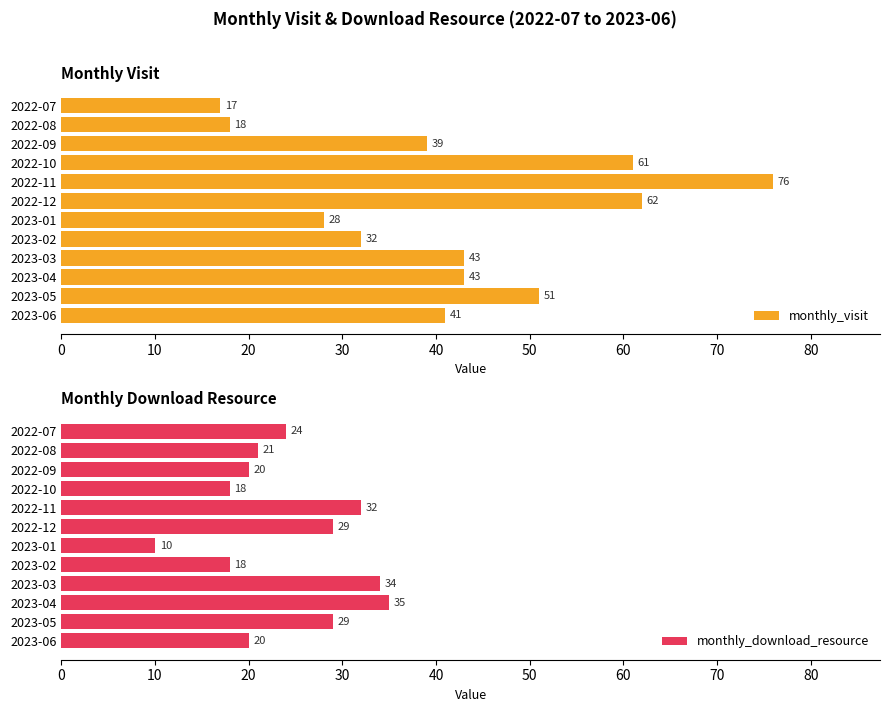

Rank the series by their average value, from lowest to highest.

monthly_download_resource, monthly_visit